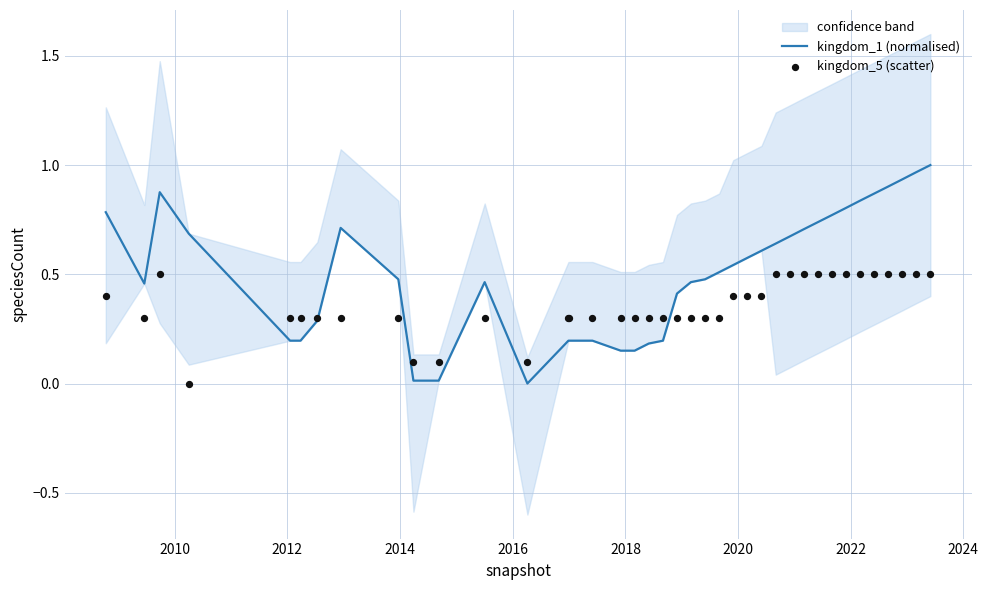

Which series has the largest total across all categories?

kingdom_1 (normalised)